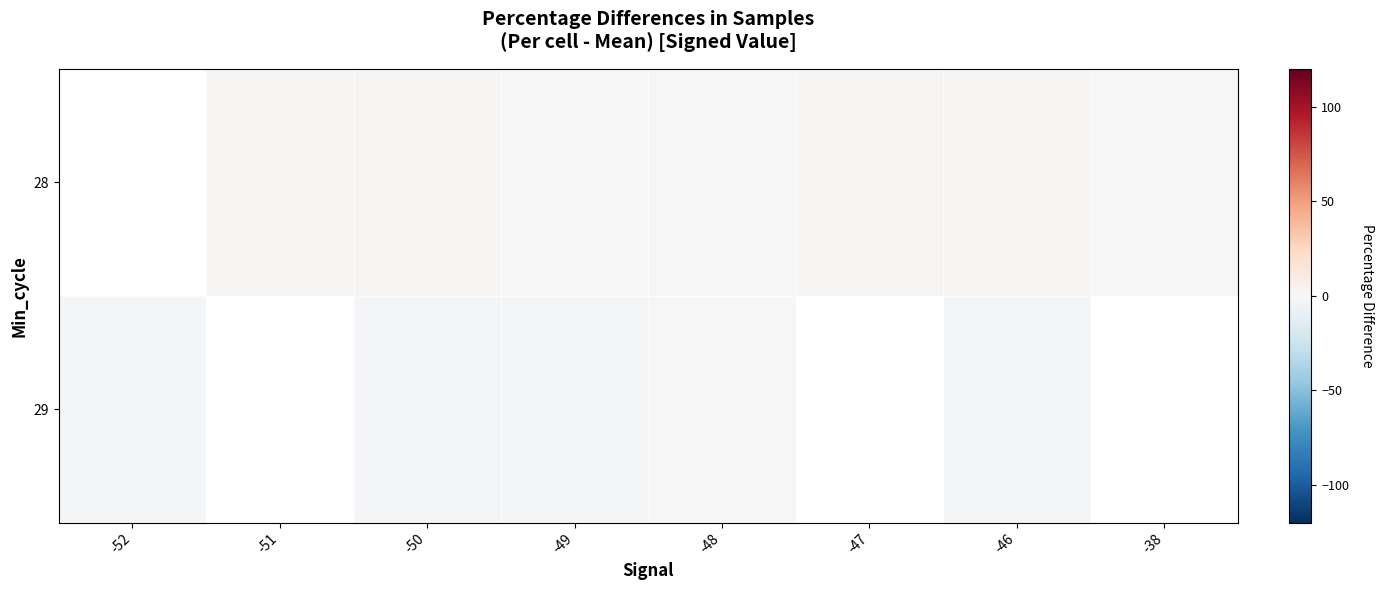

Between -48 and -51, which is larger?

-51